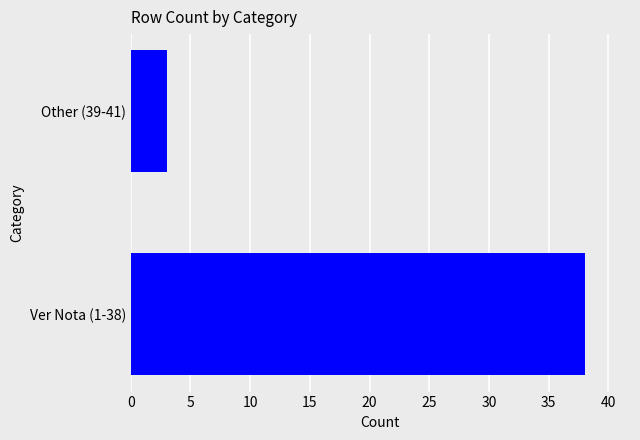

At which label is the value closest to 20?

Other (39-41)